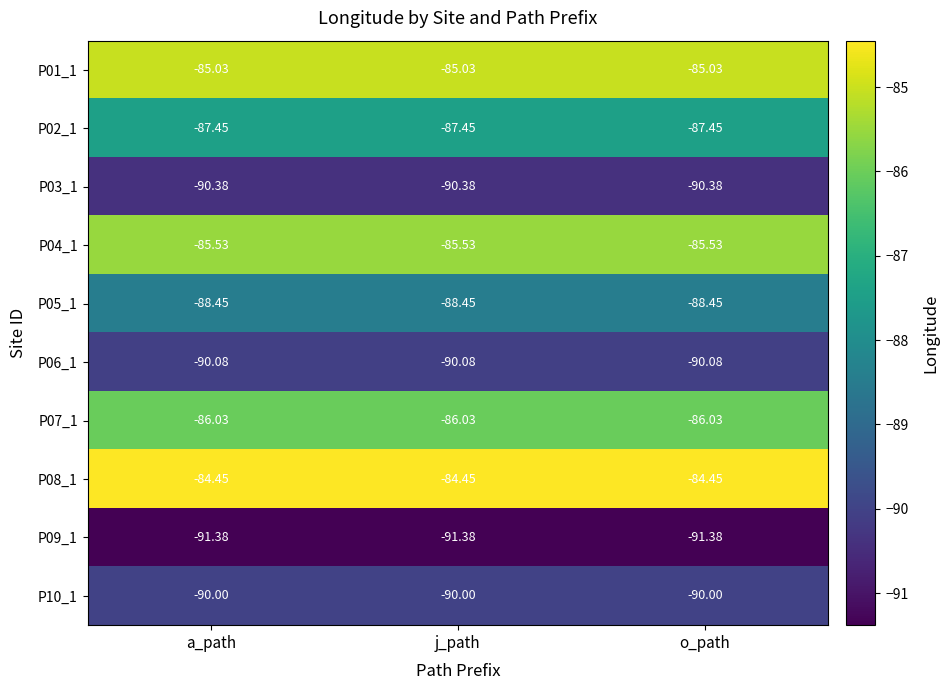

At how many categories does at least one series exceed -87?

3